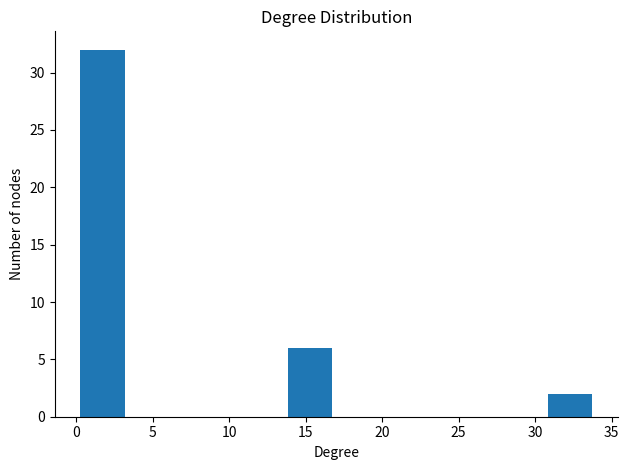

Reading left to right, list every bar in this chart as the range it spans on the x-axis followed by its height. Neither the bar edges nor the heights are printed on the chart, so give them approximately, as read against the axes.

0.0 to 3.4: 32
3.4 to 6.8: 0
6.8 to 10.2: 0
10.2 to 13.6: 0
13.6 to 17.0: 6
17.0 to 20.4: 0
20.4 to 23.8: 0
23.8 to 27.2: 0
27.2 to 30.6: 0
30.6 to 34.0: 2